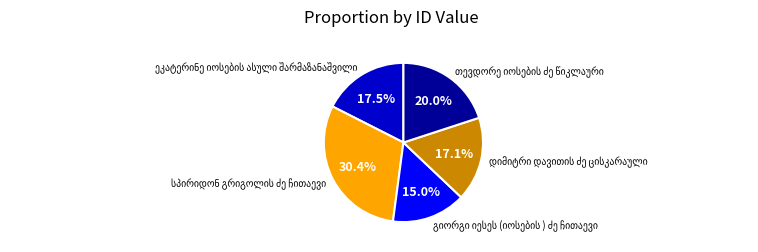

Is there any slice that represents more than half of the pie?

No